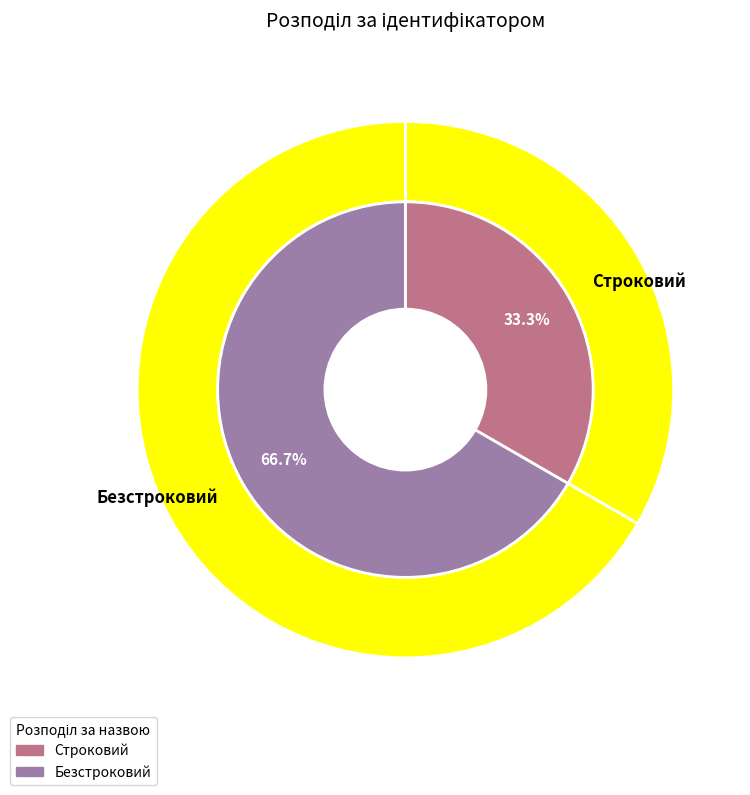

The Безстроковий slice represents 67% of the pie. True or false?

True